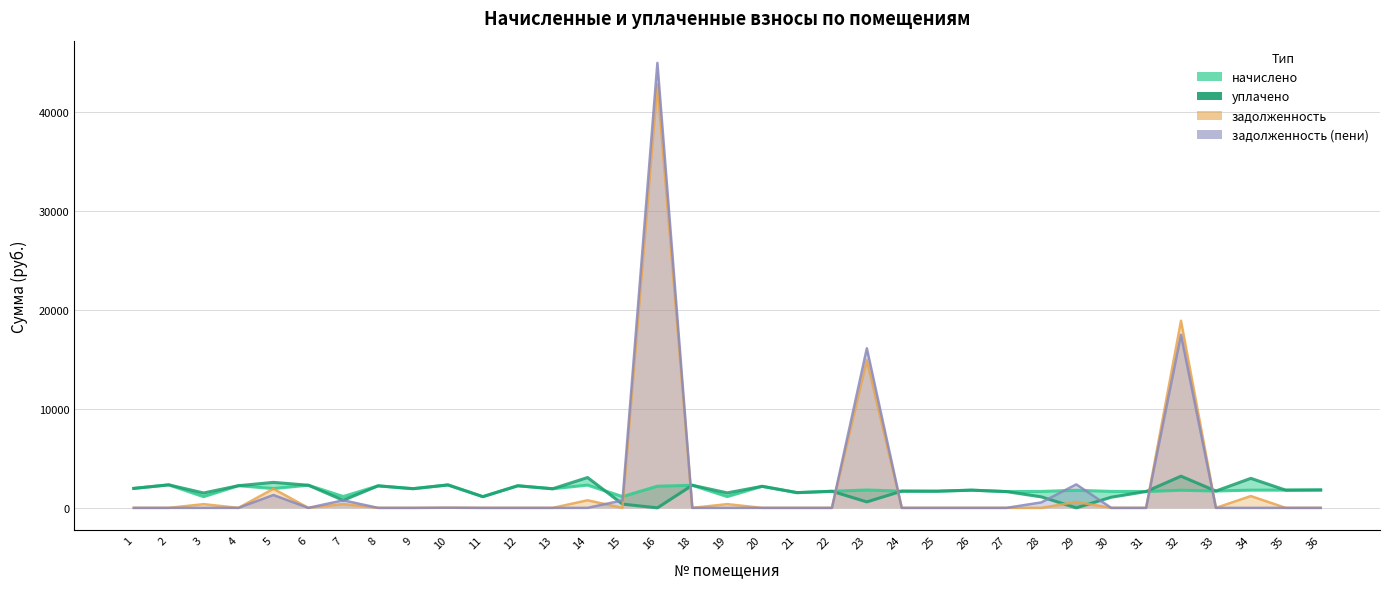

Which series changed the most between 5 and 21?

задолженность